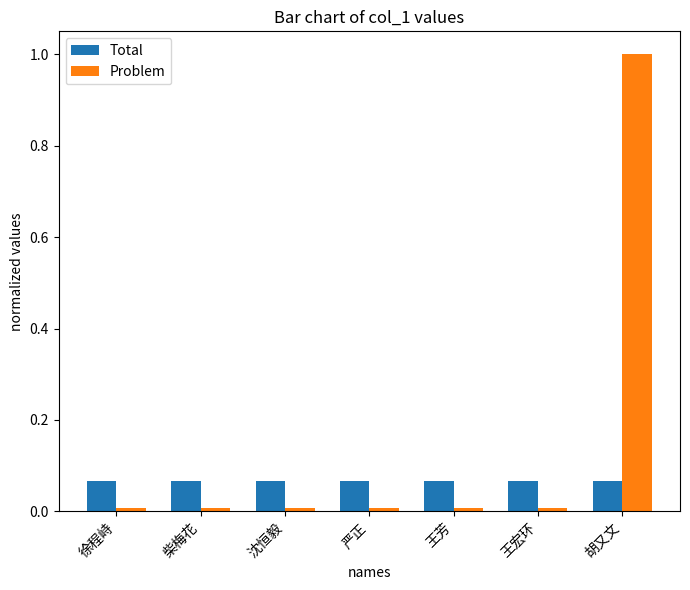

At which category does the chart reach its peak across all series?

胡又文